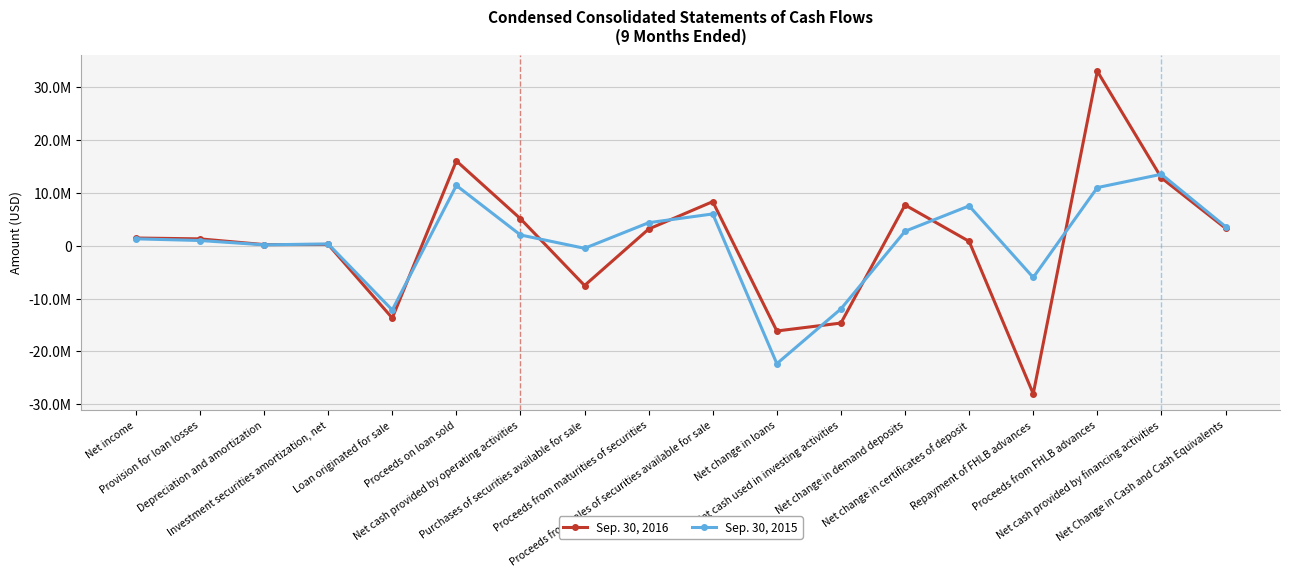

What is the difference between the Sep. 30, 2016 values at Proceeds from FHLB advances and Depreciation and amortization?

32781655